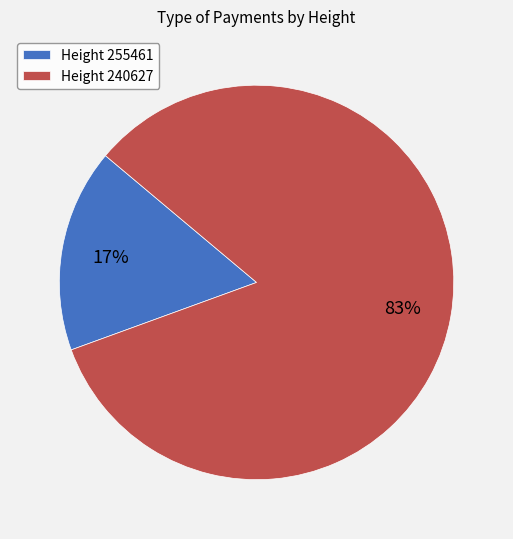

True or false: Height 255461 accounts for 17% of the total.

True